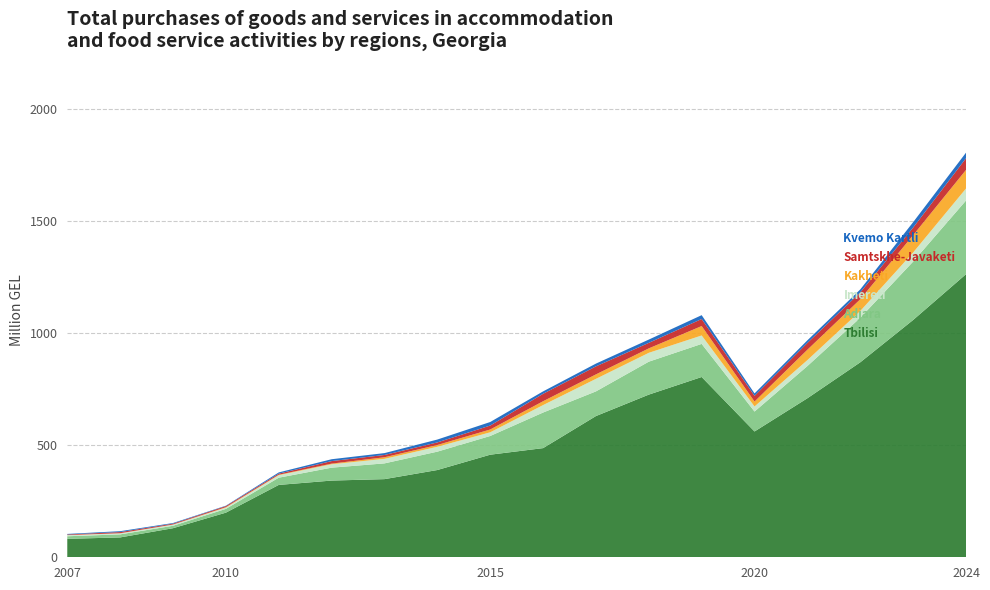

Reading right to left, list all the values displayed in this chart.

Tbilisi: 2024=1261.7	2023=1057.7	2022=869.0	2021=708.8	2020=560.7	2019=803.5	2018=725.0	2017=629.4	2016=486.5	2015=457.2	2014=388.9	2013=348.3	2012=341.9	2011=322.5	2010=198.9	2009=129.6	2008=88.5	2007=82.2
Adjara: 2024=328.3	2023=260.2	2022=198.4	2021=143.5	2020=88.8	2019=147.5	2018=146.8	2017=110.0	2016=158.6	2015=83.4	2014=81.9	2013=70.2	2012=57.5	2011=32.2	2010=16.8	2009=10.8	2008=13.6	2007=11.5
Imereti: 2024=53.5	2023=40.5	2022=30.2	2021=26.5	2020=22.7	2019=37.6	2018=39.5	2017=55.9	2016=33.2	2015=16.4	2014=21.7	2013=20.2	2012=15.1	2011=11.2	2010=5.8	2009=5.3	2008=4.7	2007=4.8
Kakheti: 2024=82.9	2023=77.2	2022=52.3	2021=46.3	2020=21.8	2019=42.0	2018=19.8	2017=19.9	2016=17.1	2015=12.5	2014=7.9	2013=7.1	2012=2.9	2011=2.0	2010=2.0	2009=0.4	2008=0.5	2007=0.5
Samtskhe-Javaketi: 2024=52.2	2023=33.8	2022=30.5	2021=30.2	2020=25.5	2019=31.4	2018=24.6	2017=35.7	2016=33.2	2015=17.6	2014=11.6	2013=10.2	2012=11.3	2011=4.9	2010=4.7	2009=3.8	2008=5.0	2007=2.7
Kvemo Kartli: 2024=24.7	2023=24.1	2022=13.4	2021=11.7	2020=10.8	2019=17.1	2018=14.6	2017=12.4	2016=10.7	2015=15.8	2014=12.7	2013=8.3	2012=8.3	2011=5.4	2010=1.7	2009=2.8	2008=4.0	2007=2.4